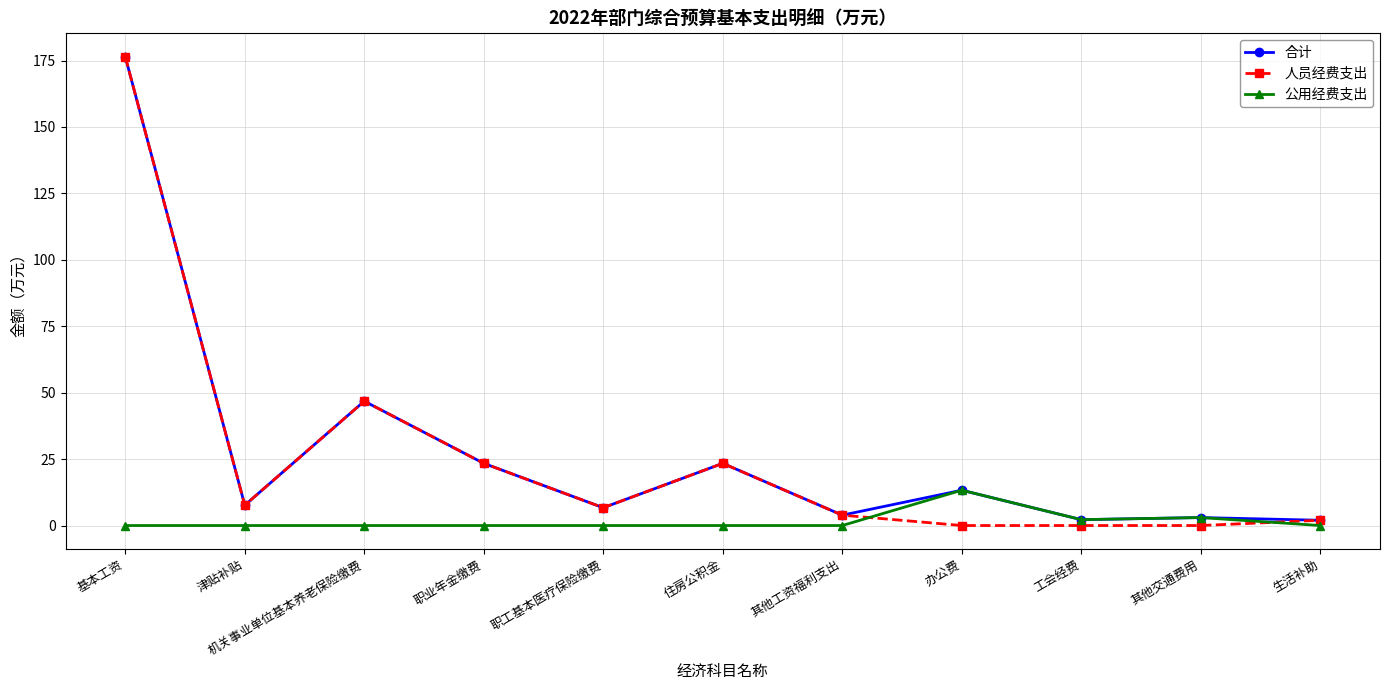

Is it true that 公用经费支出 equals 0.0 at 其他工资福利支出?

True